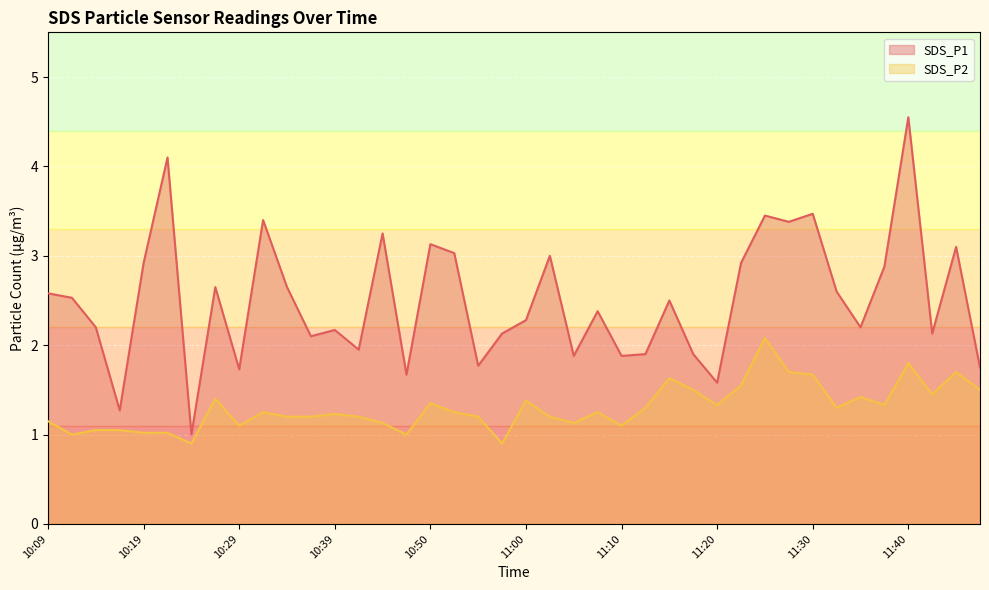

Reading left to right, what are all the values shown in this chart?

SDS_P1 (line): 2.6	2.5	2.2	1.3	2.9	4.1	1.0	2.6	1.7	3.4	2.6	2.1	2.2	1.9	3.2	1.7	3.1	3.0	1.8	2.1	2.3	3.0	1.9	2.4	1.9	1.9	2.5	1.9	1.6	2.9	3.5	3.4	3.5	2.6	2.2	2.9	4.5	2.1	3.1	1.8
SDS_P2 (line): 1.1	1.0	1.1	1.1	1.0	1.0	0.9	1.4	1.1	1.2	1.2	1.2	1.2	1.2	1.1	1.0	1.4	1.2	1.2	0.9	1.4	1.2	1.1	1.2	1.1	1.3	1.6	1.5	1.3	1.6	2.1	1.7	1.7	1.3	1.4	1.3	1.8	1.4	1.7	1.5